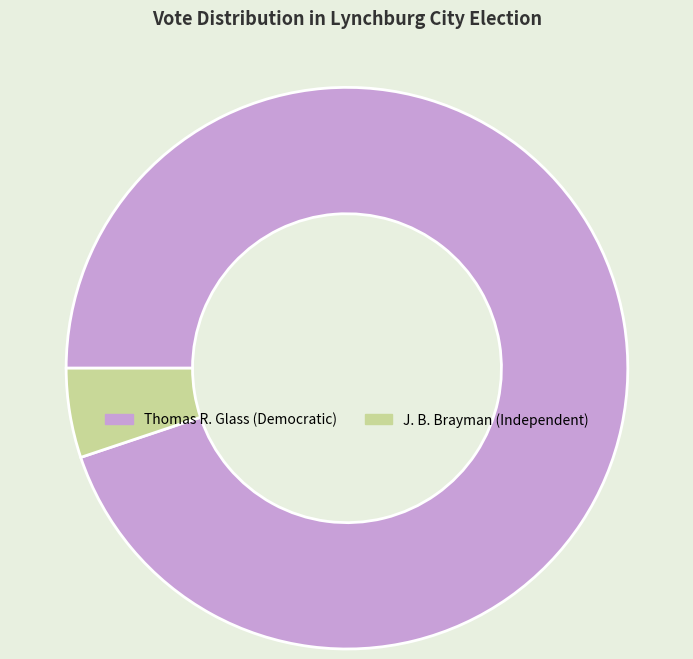

Which slice is the largest?

Thomas R. Glass (Democratic)